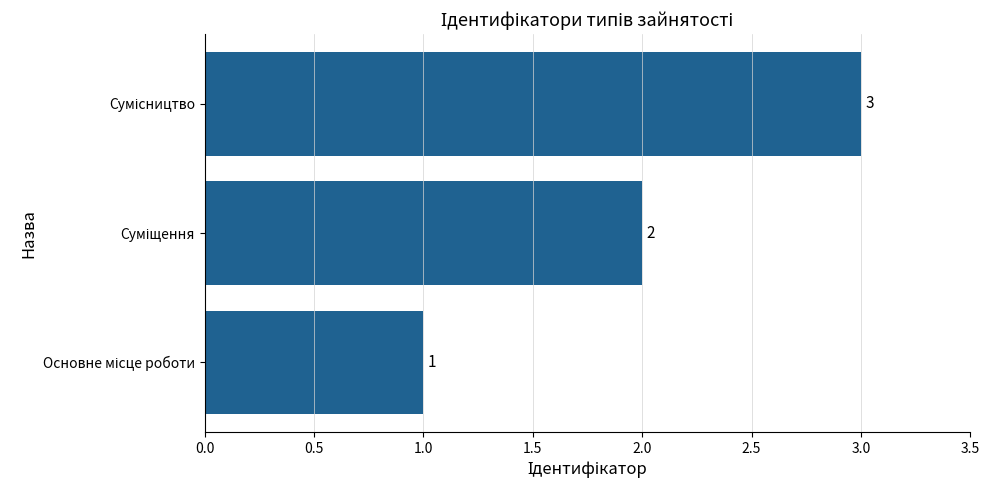

What is the sum of all values?

6